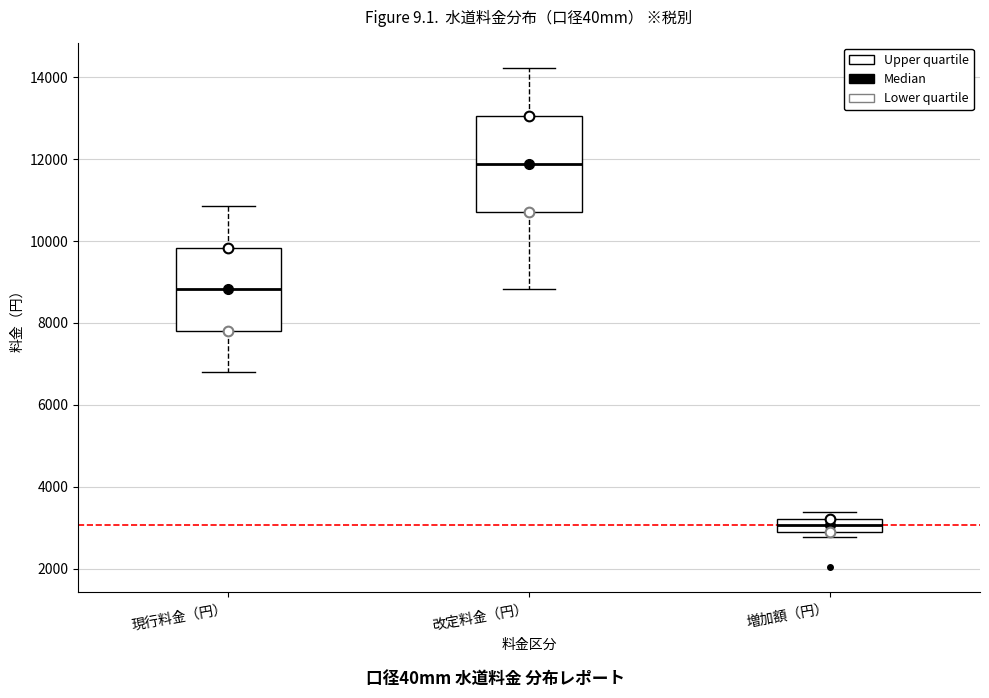

Reading left to right, transcribe this box plot: for each box, give where its median line is, the range the box spans, and where its two whiskers end, as read against the y-axis. The values are not printed on the chart, so give them approximately, as read against the axis.

現行料金（円）: median 8800, box 7800 to 9800, whiskers 6800 to 10800
改定料金（円）: median 11800, box 10800 to 13000, whiskers 8800 to 14200
増加額（円）: median 3000 (inside the box), box 3000 to 3200, whiskers 2800 to 3400